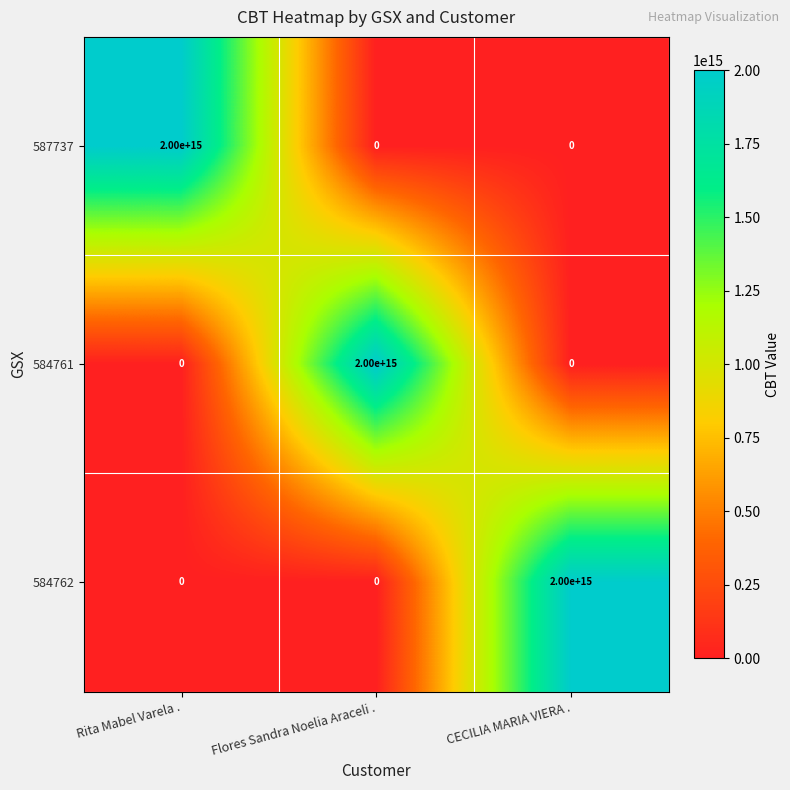

The value of 584762 at Flores Sandra Noelia Araceli . is 0. True or false?

True